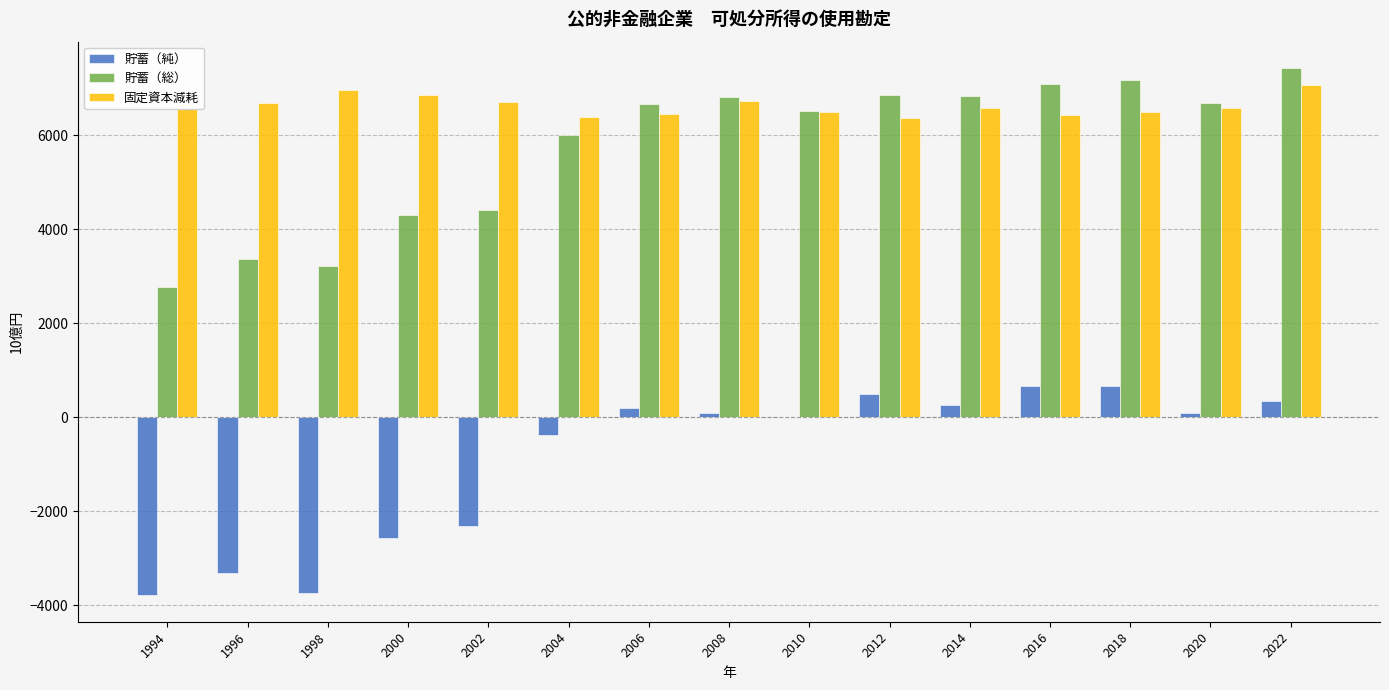

Between 2008 and 2020, which series saw the biggest shift?

固定資本減耗